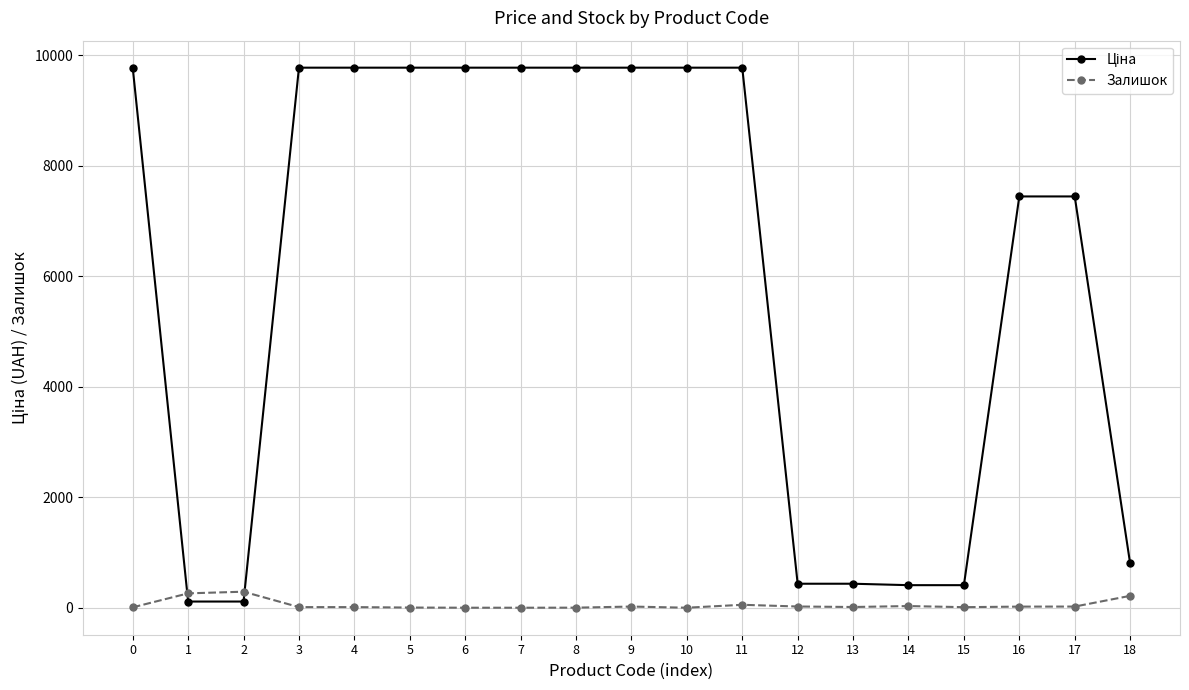

Is this an area chart (filled region under the line)?

No